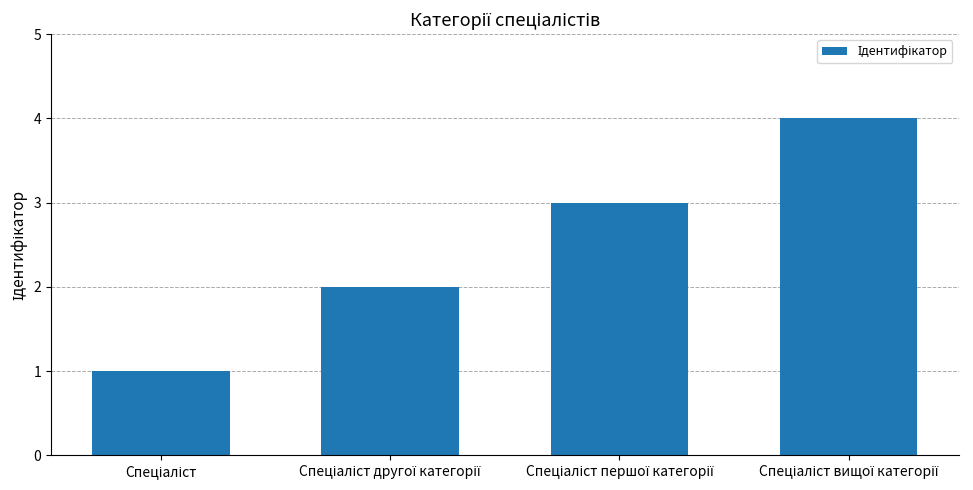

What is the difference between the maximum and minimum values?

3